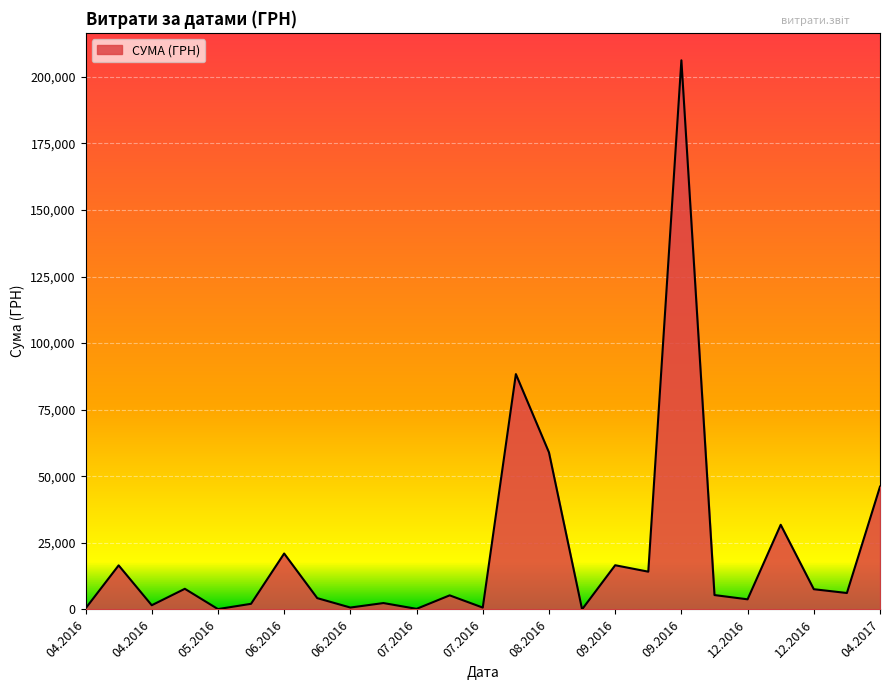

Does the chart display data point markers on the line(s)?

No